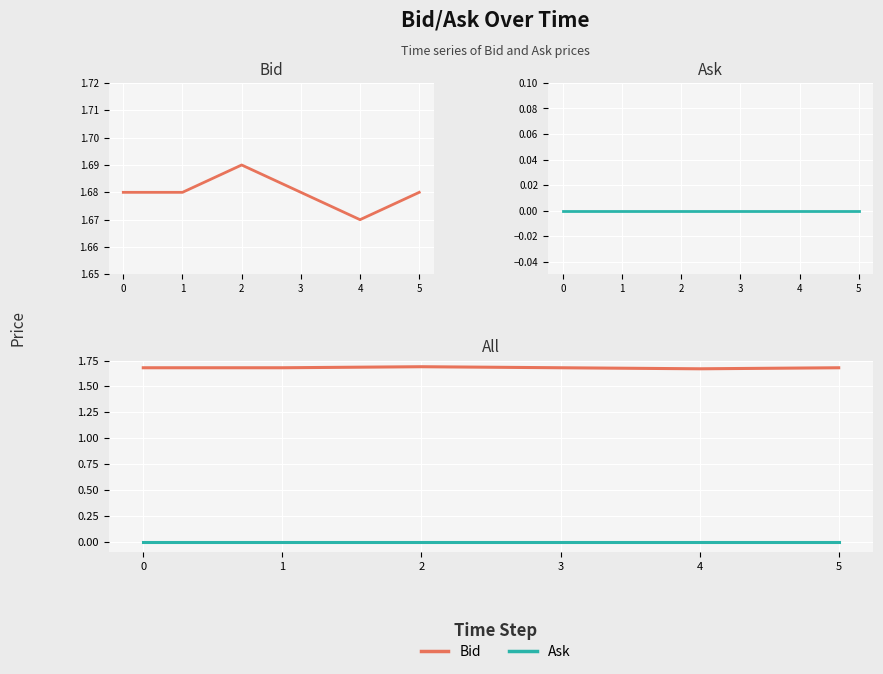

Rank the series by their average value, from highest to lowest.

Bid, Ask